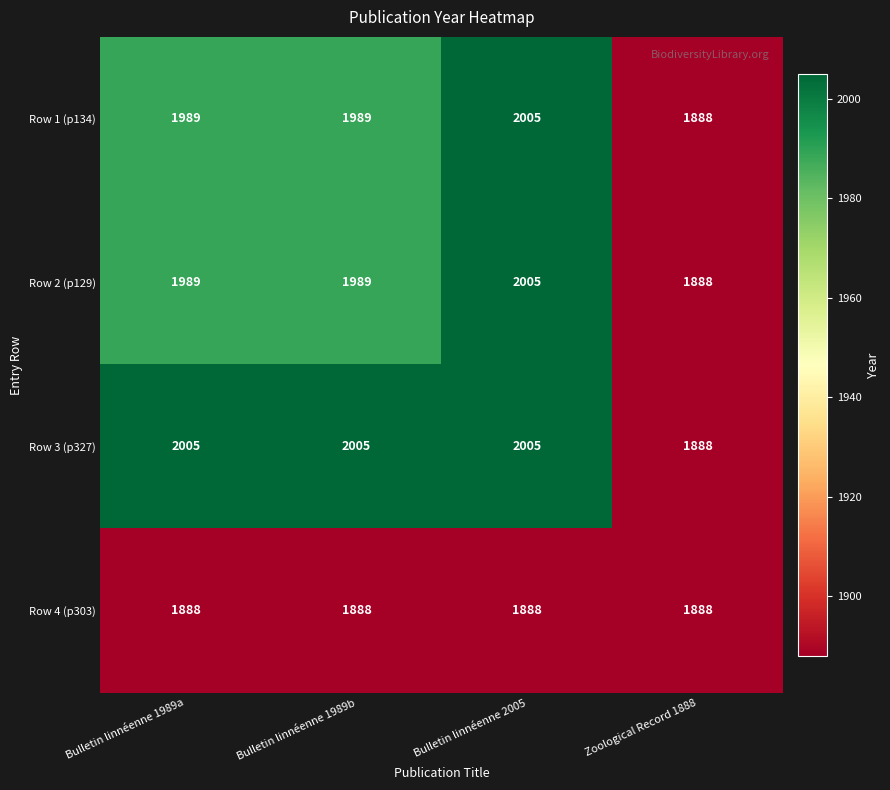

What value does the Row 4 (p303) series have at Bulletin linnéenne 2005?

1888